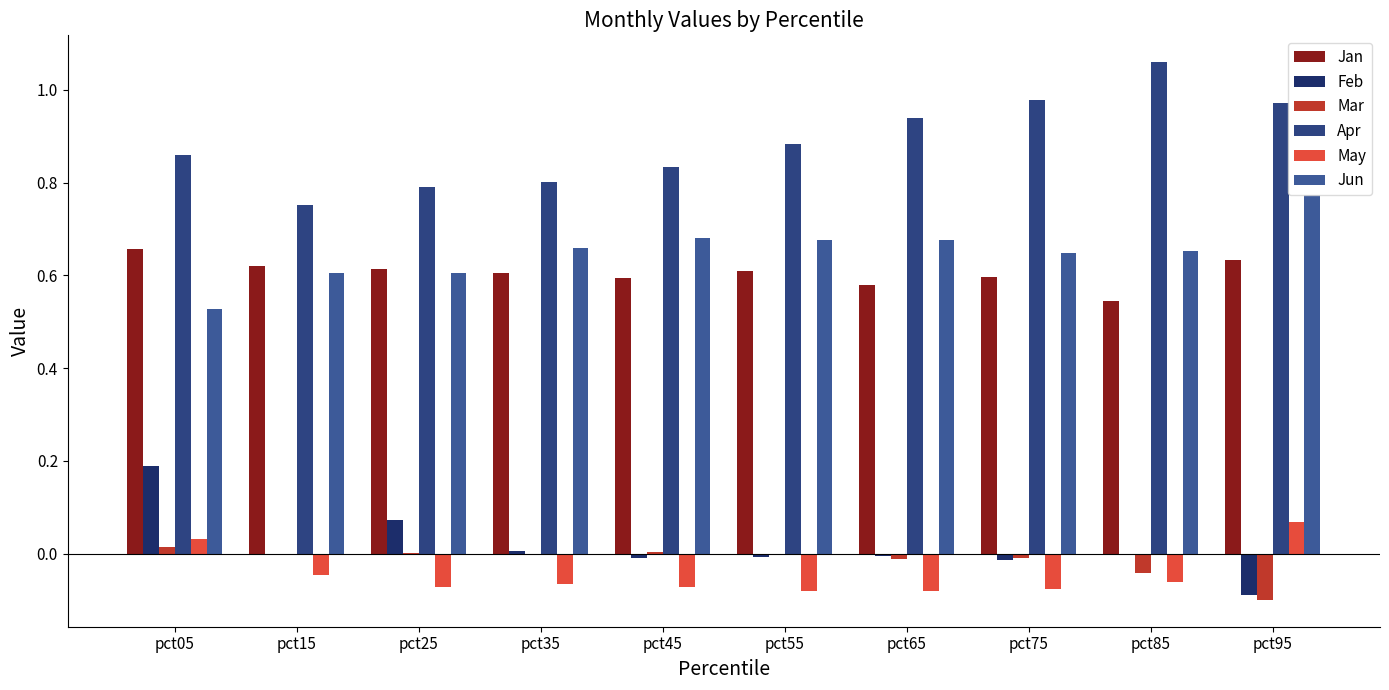

Which series has the largest range (max minus min)?

Apr